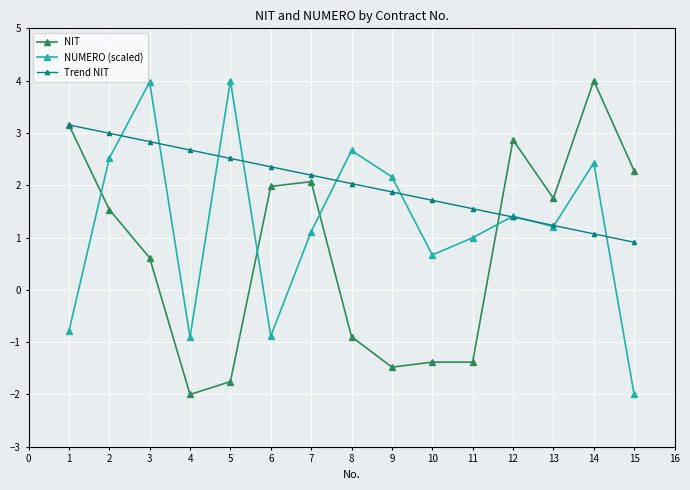

True or false: NUMERO (scaled) and Trend NIT cross at least once.

True